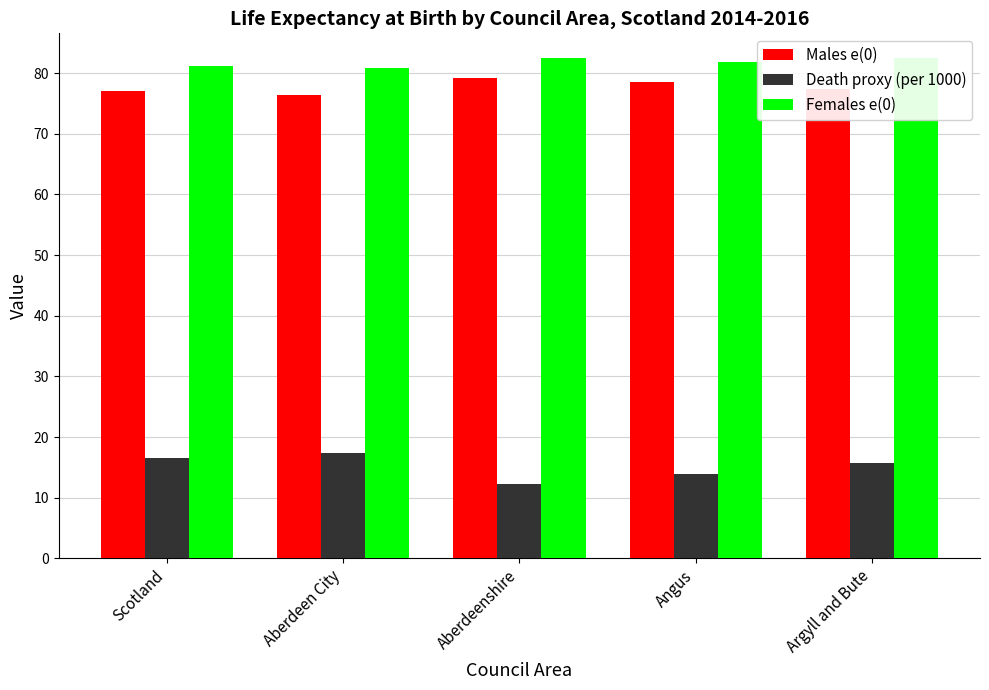

The value of Males e(0) at Argyll and Bute is 77.4. True or false?

True